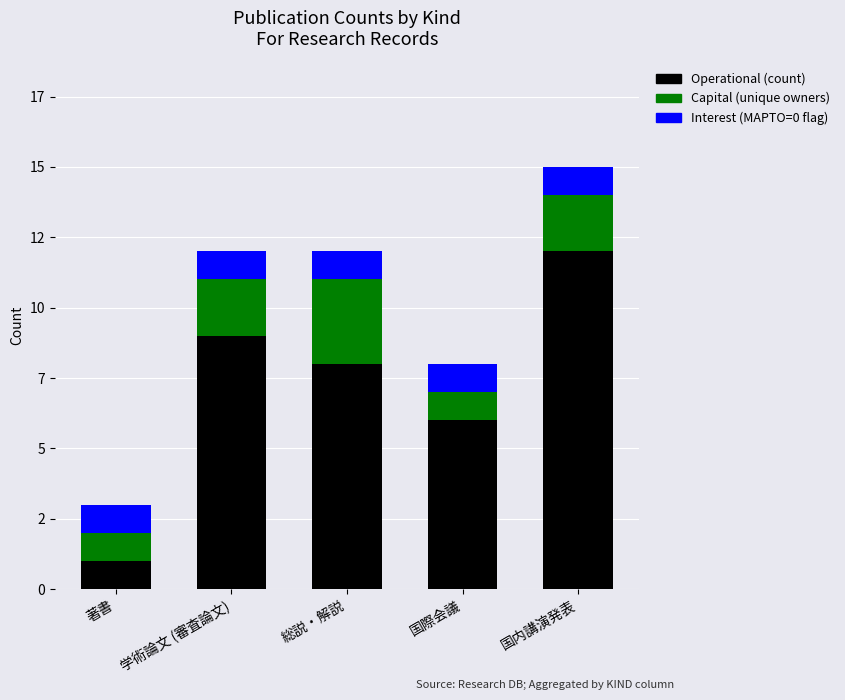

What are all the series names shown in the legend?

Operational (count), Capital (unique owners), Interest (MAPTO=0 flag)